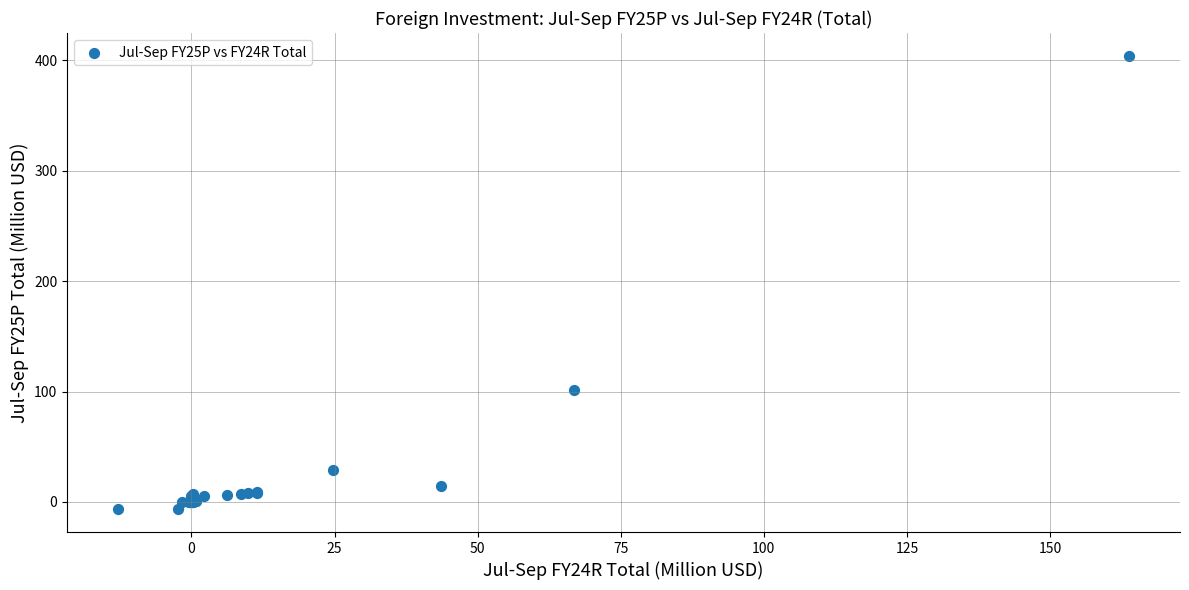

What Y value in the scatter plot is closest to 198?

101.7